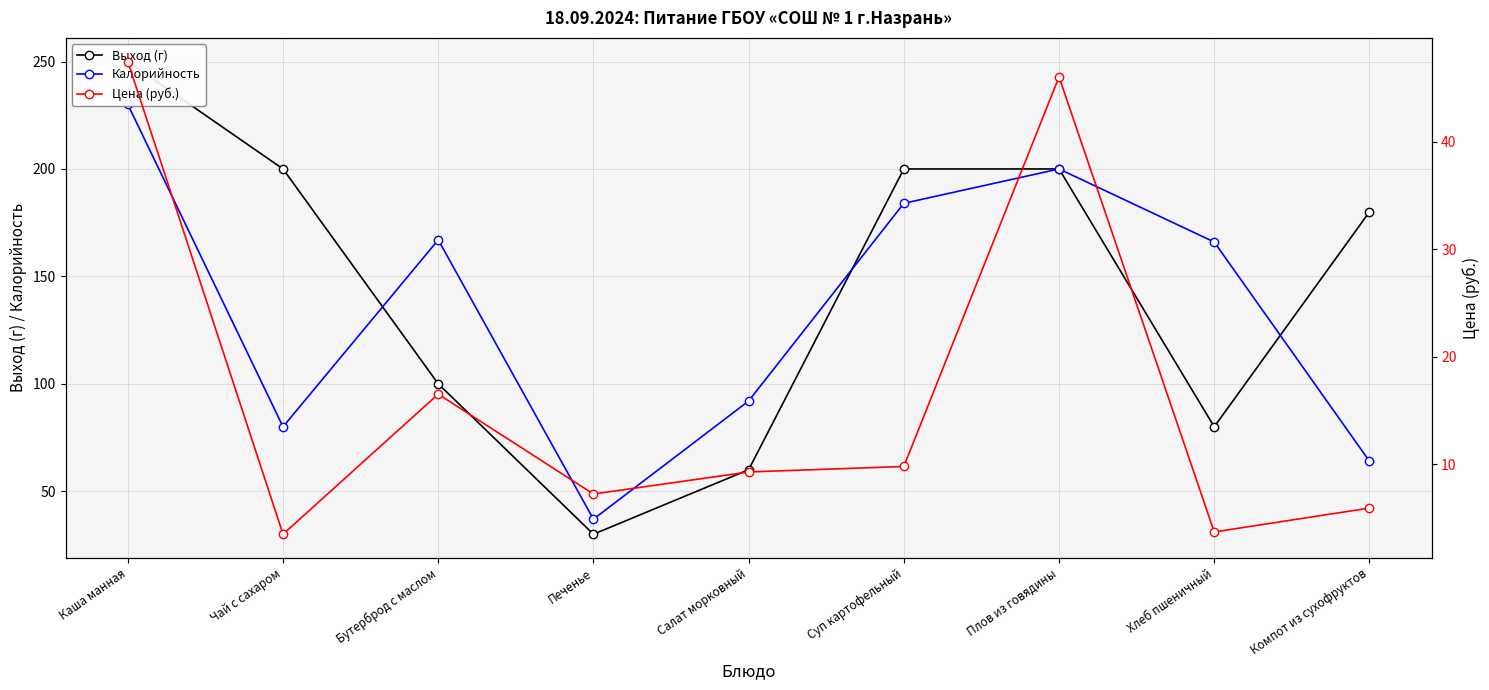

What are all the series names shown in the legend?

Выход (г), Калорийность, Цена (руб.)